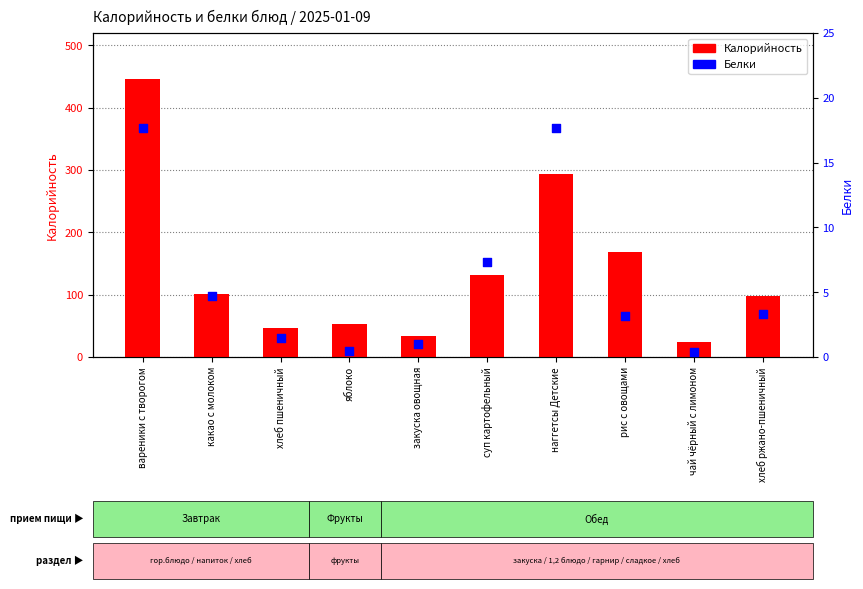

What are all the series names shown in the legend?

Калорийность, Белки